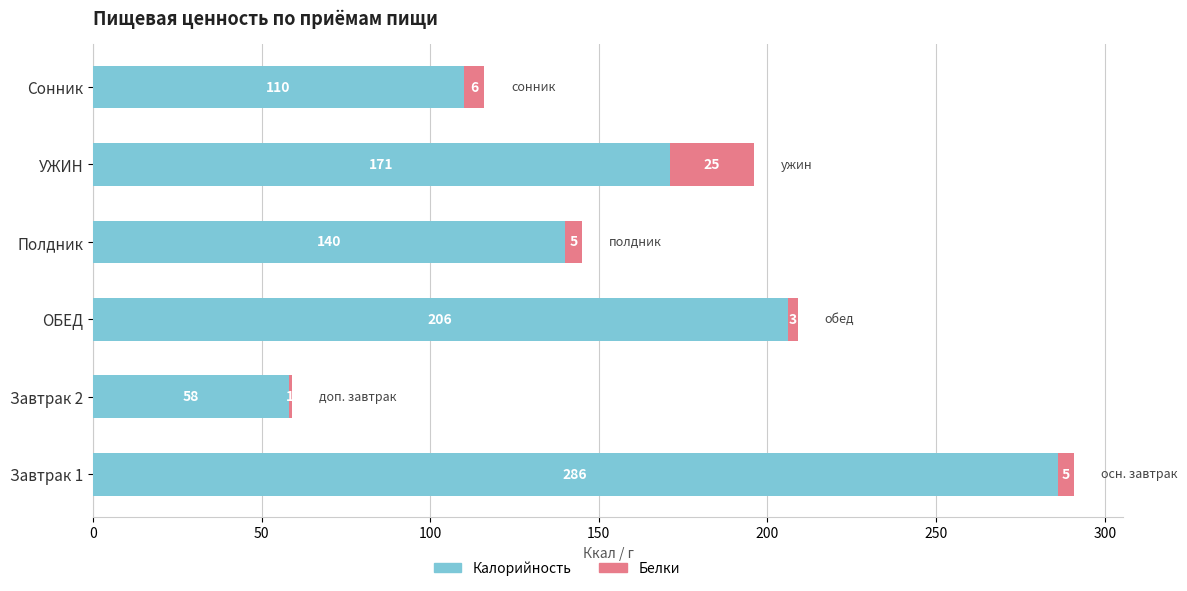

Count the number of data series in this chart.

2